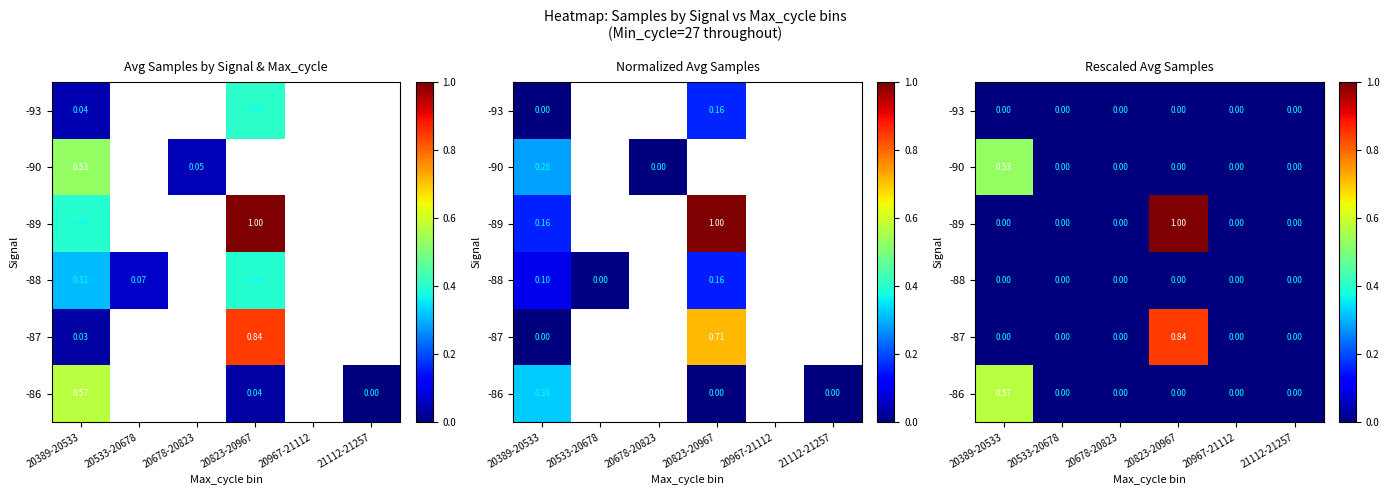

Count the -90 values in the range 0 to 1.

6